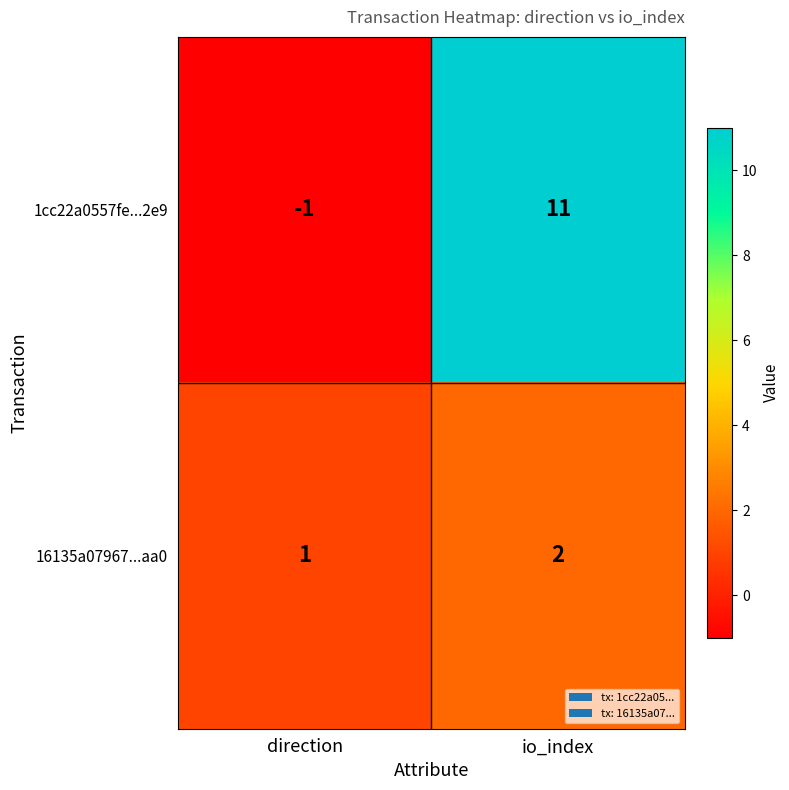

Reading right to left, list all the values displayed in this chart.

1cc22a0557fe...2e9: io_index=11	direction=-1
16135a07967...aa0: io_index=2	direction=1